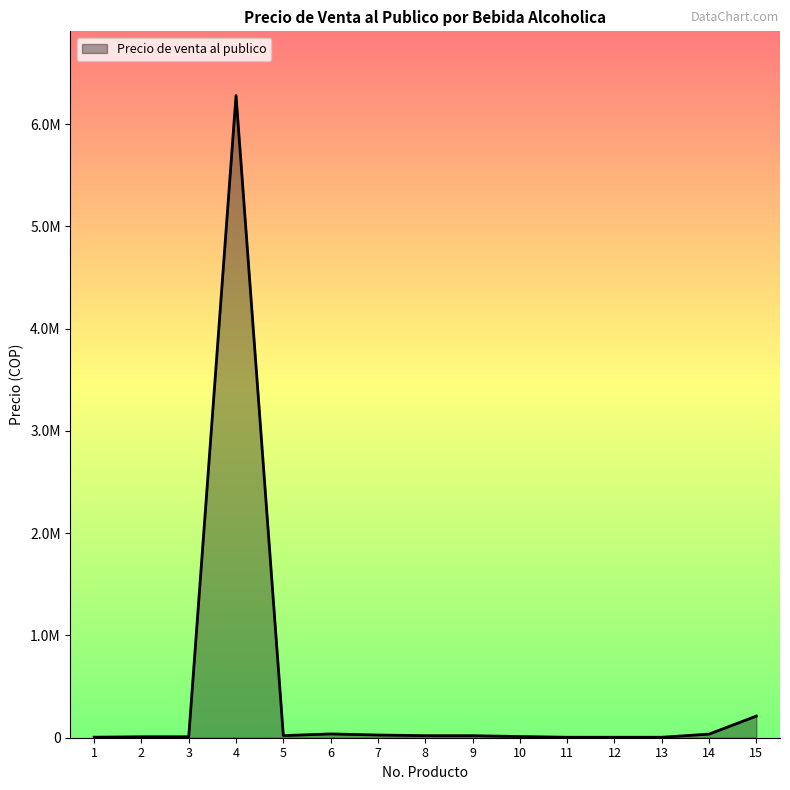

Is this an area chart (filled region under the line)?

Yes